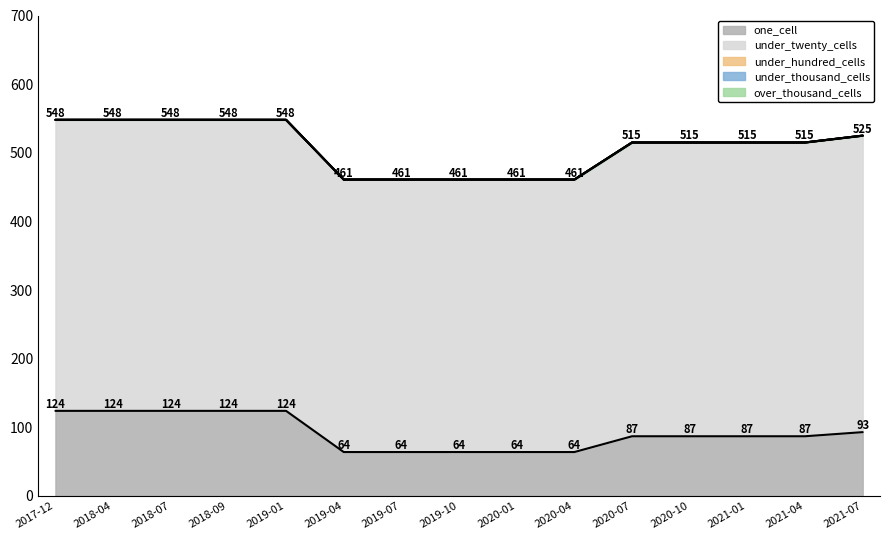

Which has a higher value, 2018-09-28 or 2018-07-11?

2018-09-28